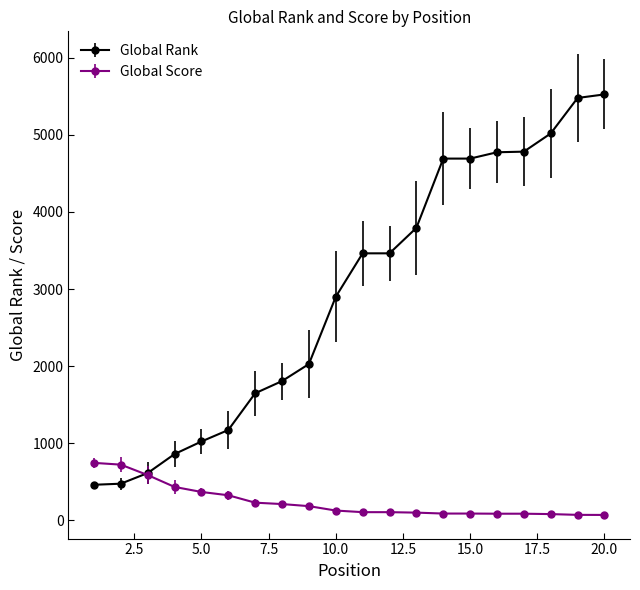

Count the number of data series in this chart.

2